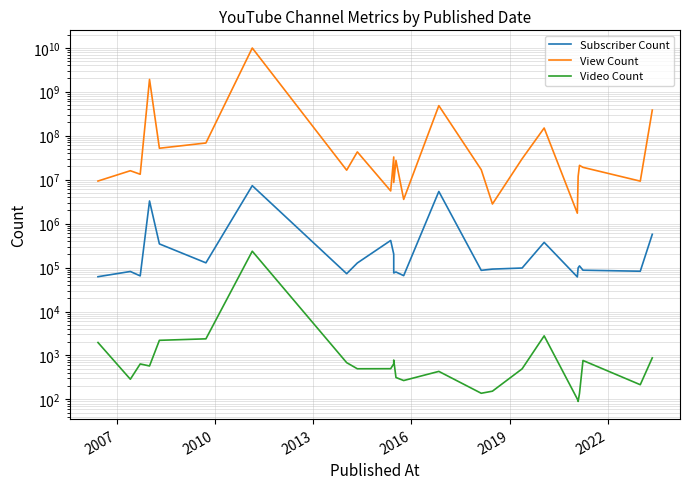

Which series has the widest spread of values?

View Count